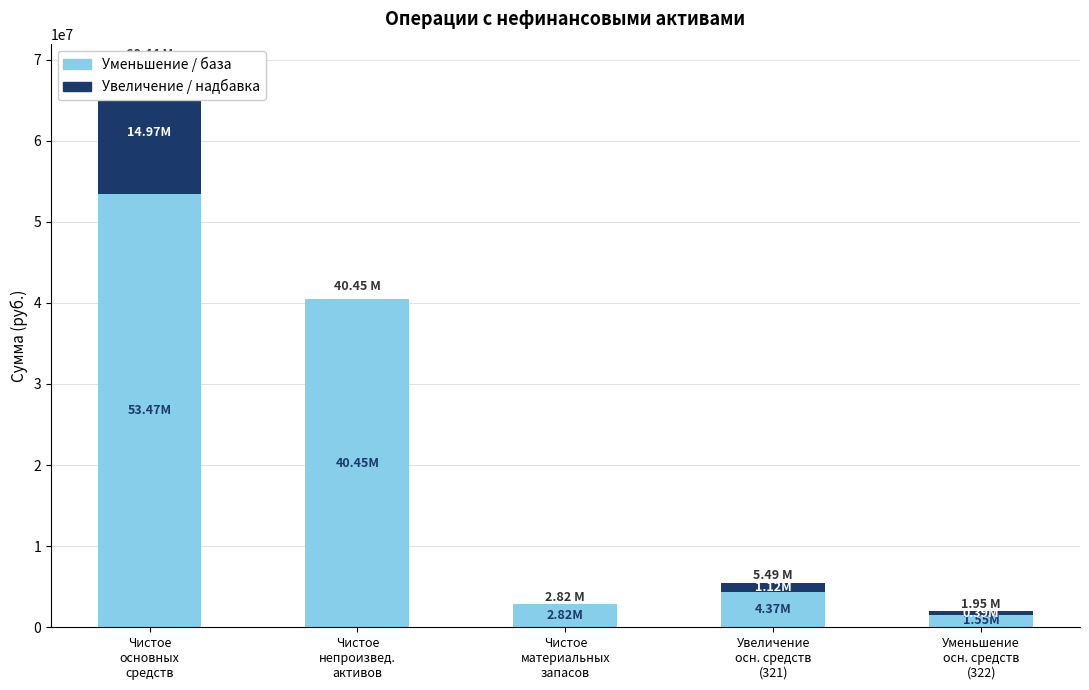

Which label corresponds to the largest value in the chart?

Чистое
основных
средств